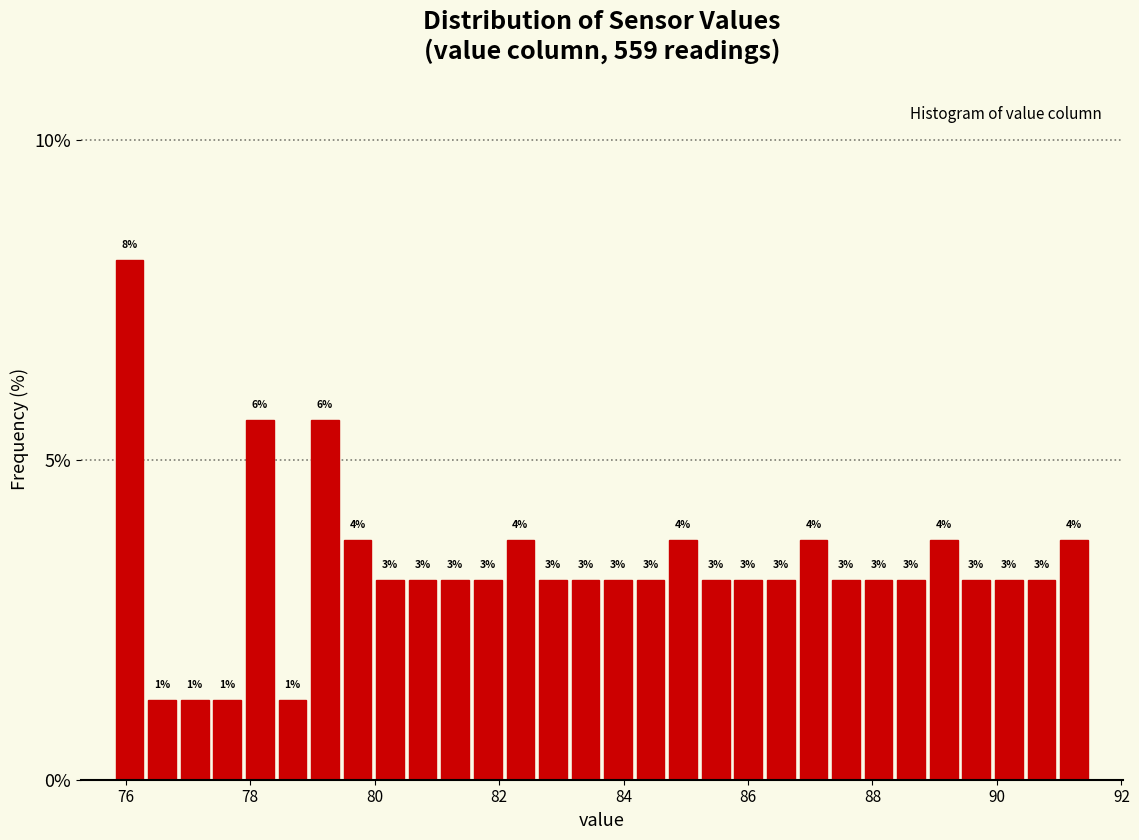

Around what value on the x-axis is the tallest bar? Give the approximate position of its centre, as read against the axis.

76.0